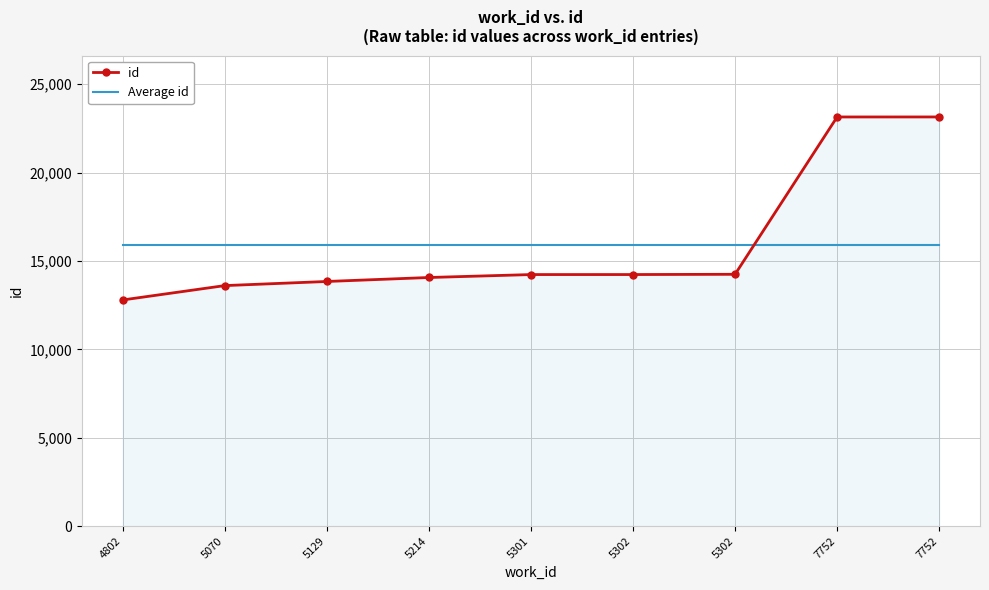

What is the sum of the Average id values at 5214 and 5301?

31850.9